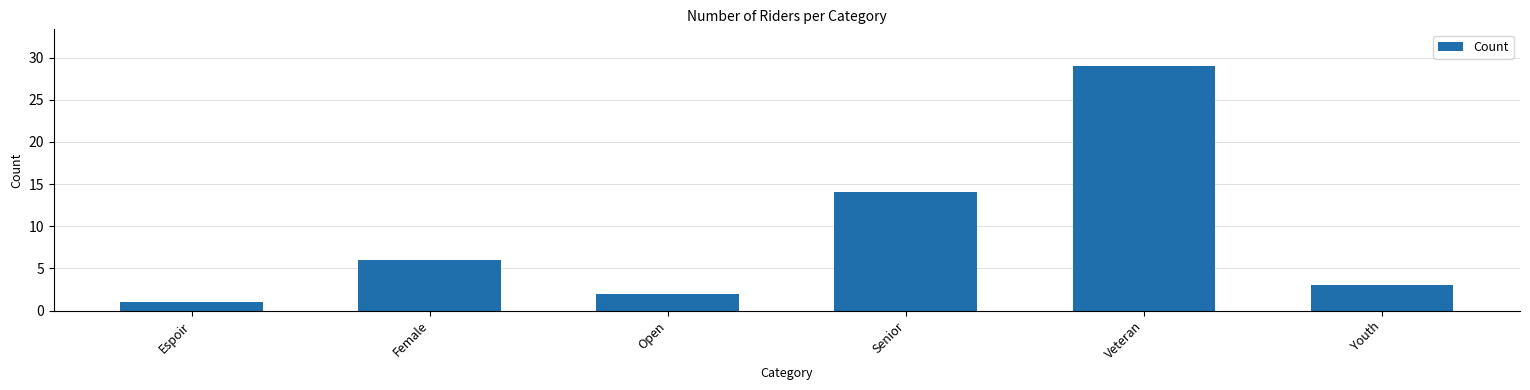

Reading right to left, what are all the values shown in this chart?

Youth=3	Veteran=29	Senior=14	Open=2	Female=6	Espoir=1